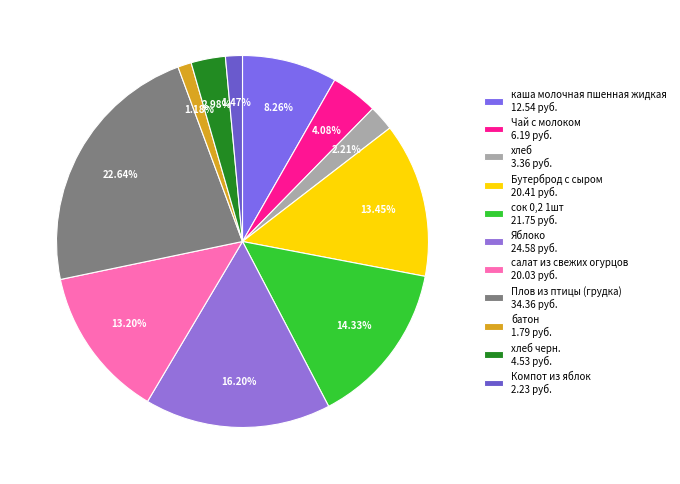

How many slices are in this pie chart?

11